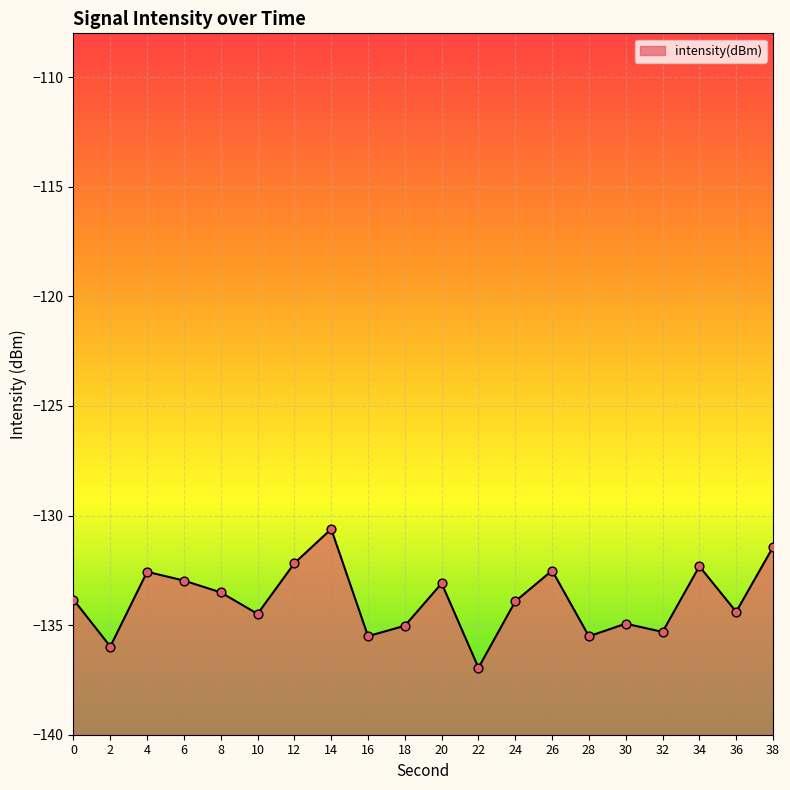

Between 4 and 14, which is larger?

14